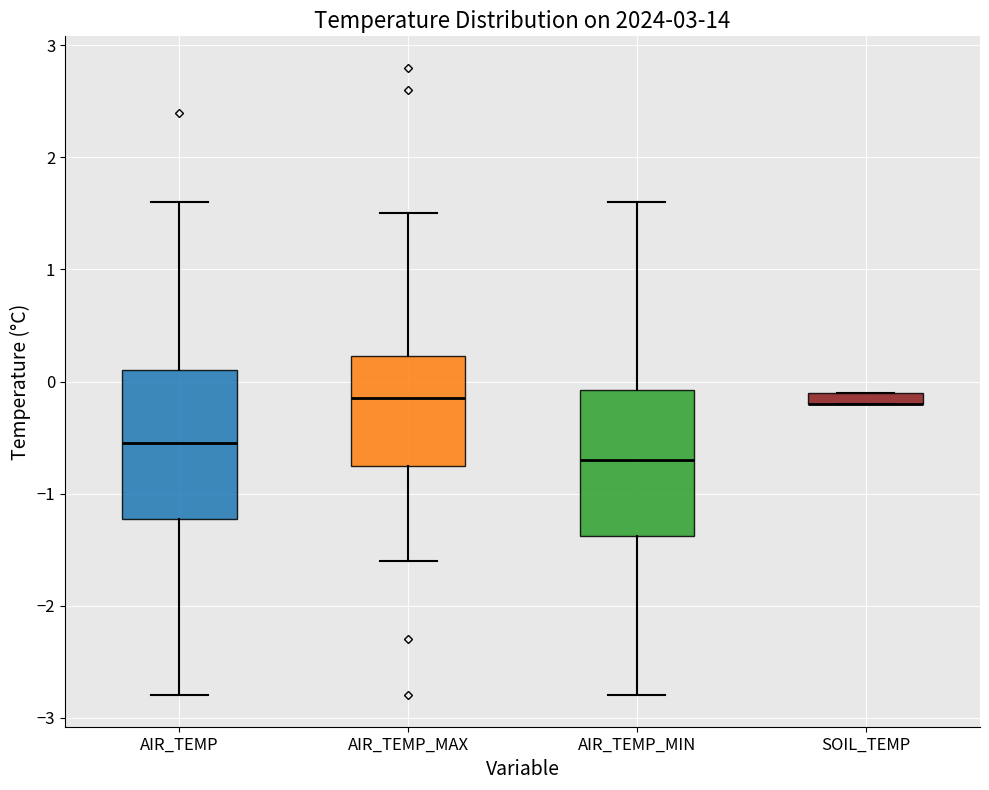

Where does the lower whisker of the box for AIR_TEMP_MIN end on the y-axis? The values are not printed on the chart, so give them approximately, as read against the axis.

-2.8